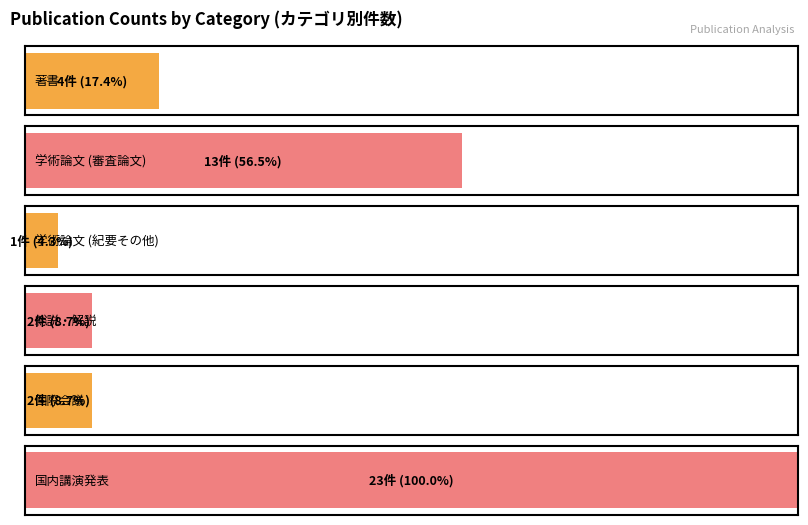

Which series has the widest spread of values?

国内講演発表